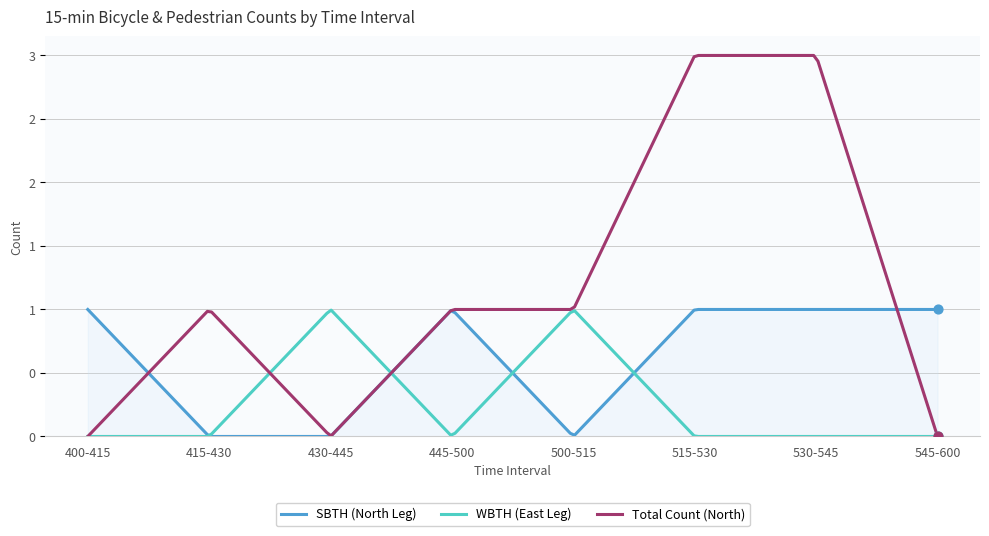

At which category is the sum across all series the highest?

515-530